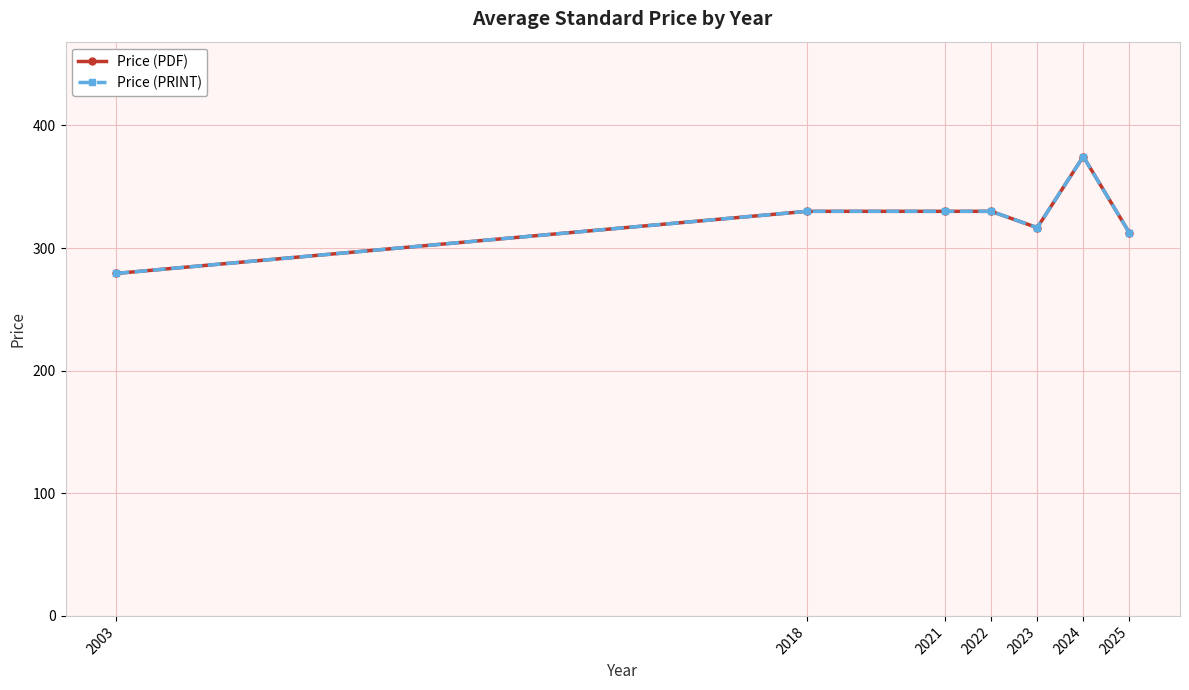

Does the chart have visible grid lines?

Yes